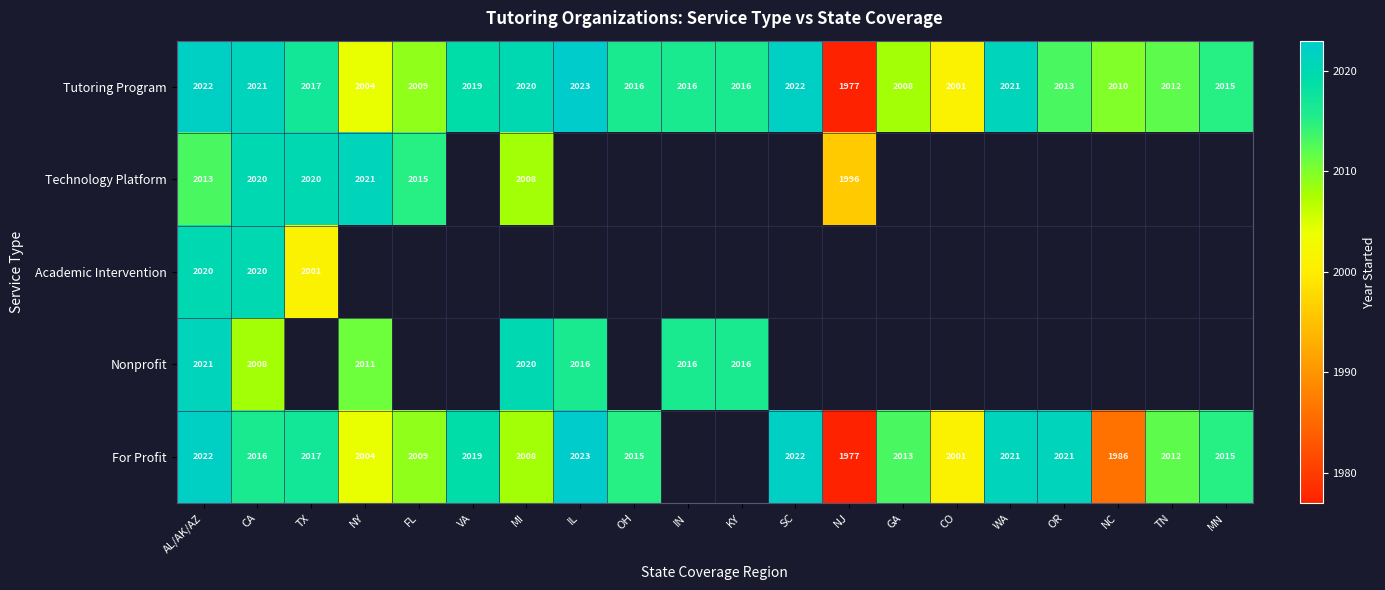

At which label does Tutoring Program first exceed 2016?

AL/AK/AZ